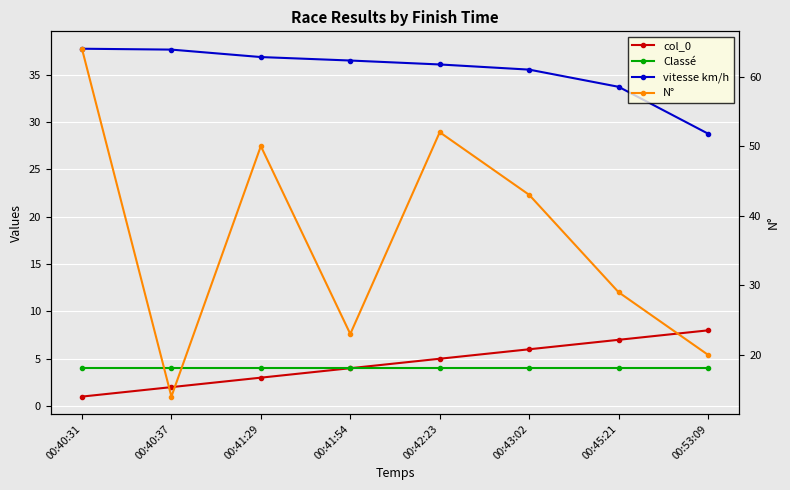

At which category is the sum across all series the highest?

00:40:31